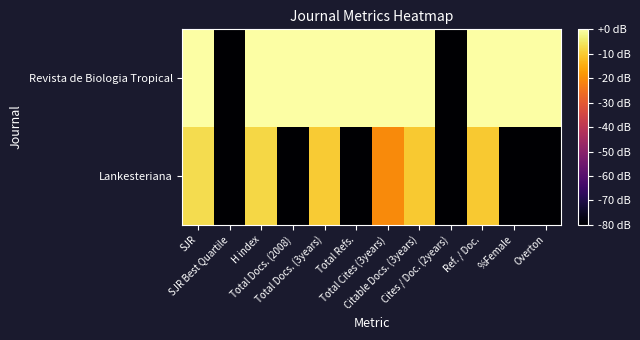

What is the total value across all series at Total Cites (3years)?

-20.4